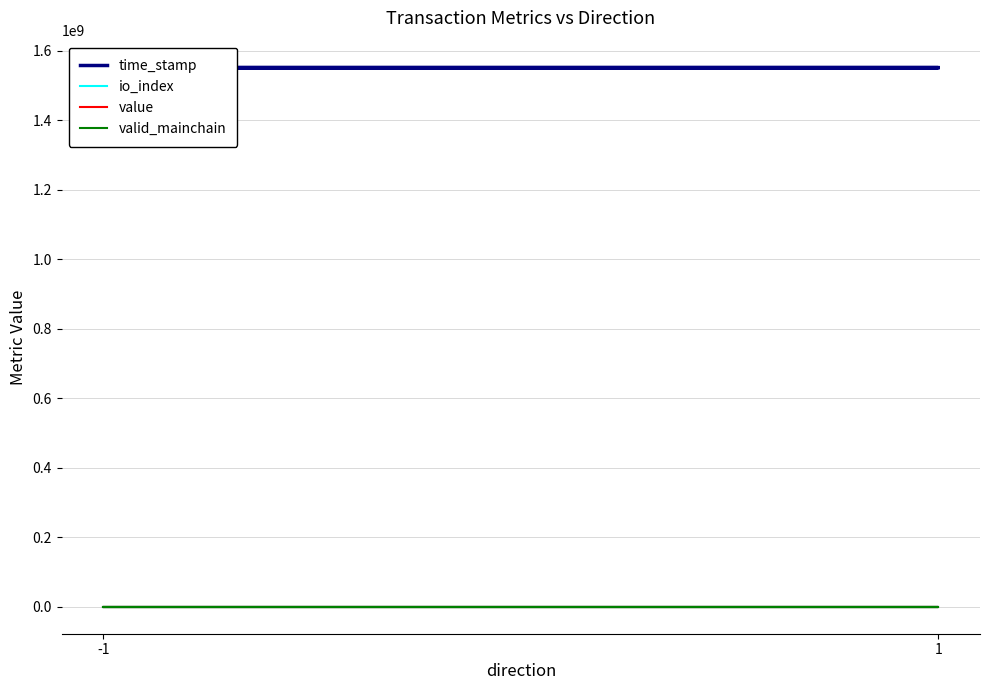

Is it true that valid_mainchain equals 1.4 at -1?

False